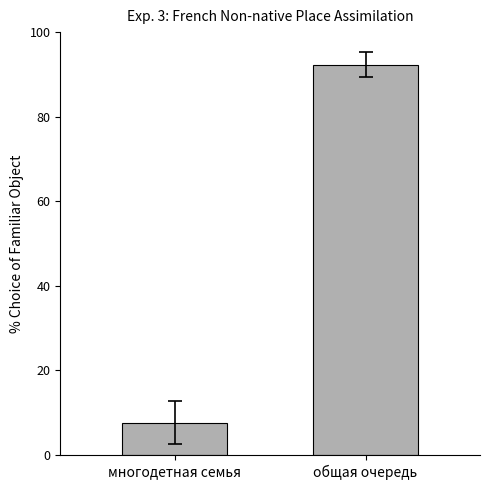

What is the value of the 2nd bar from the left?

92.3